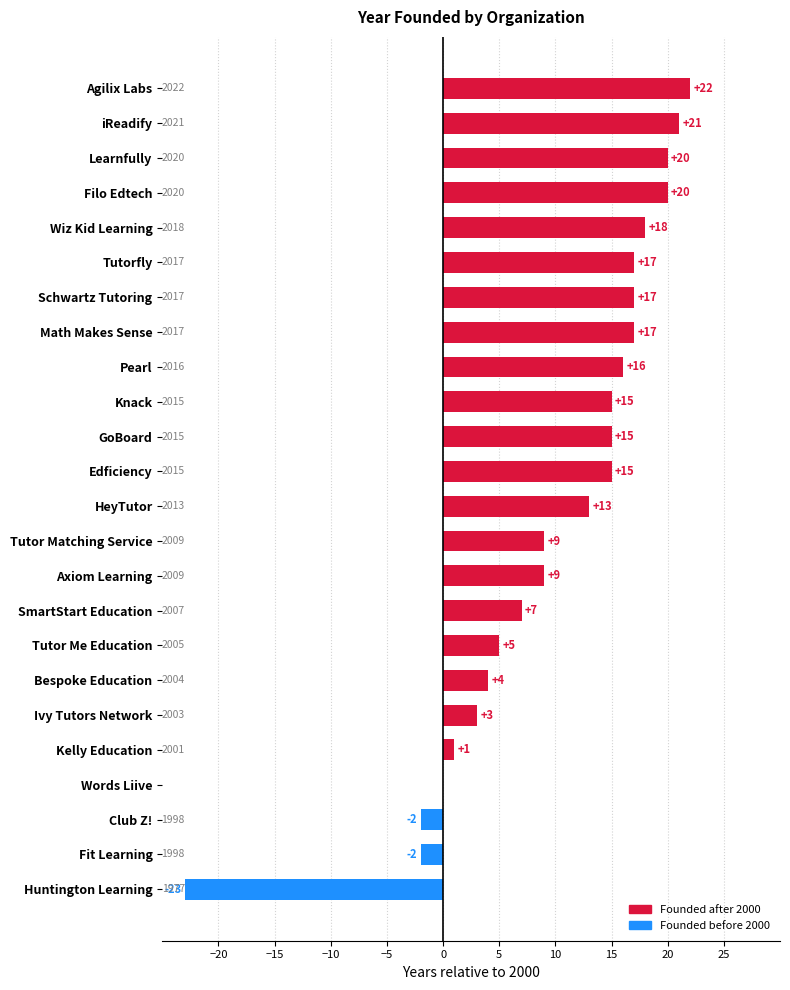

What is the change in value from Club Z! to Wiz Kid Learning?

+20